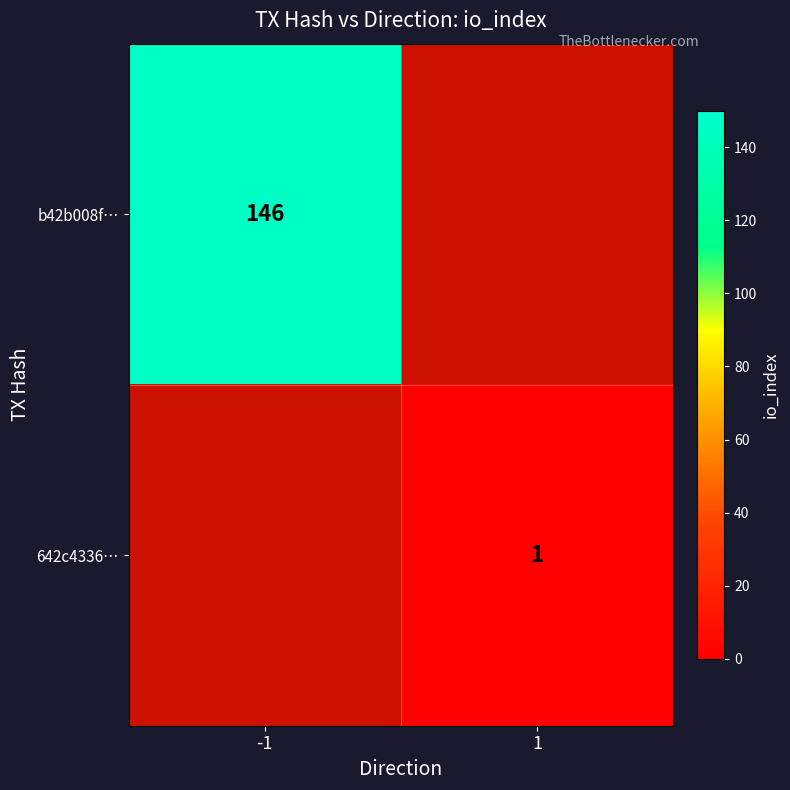

Is it true that b42b008f… equals 257 at -1?

False